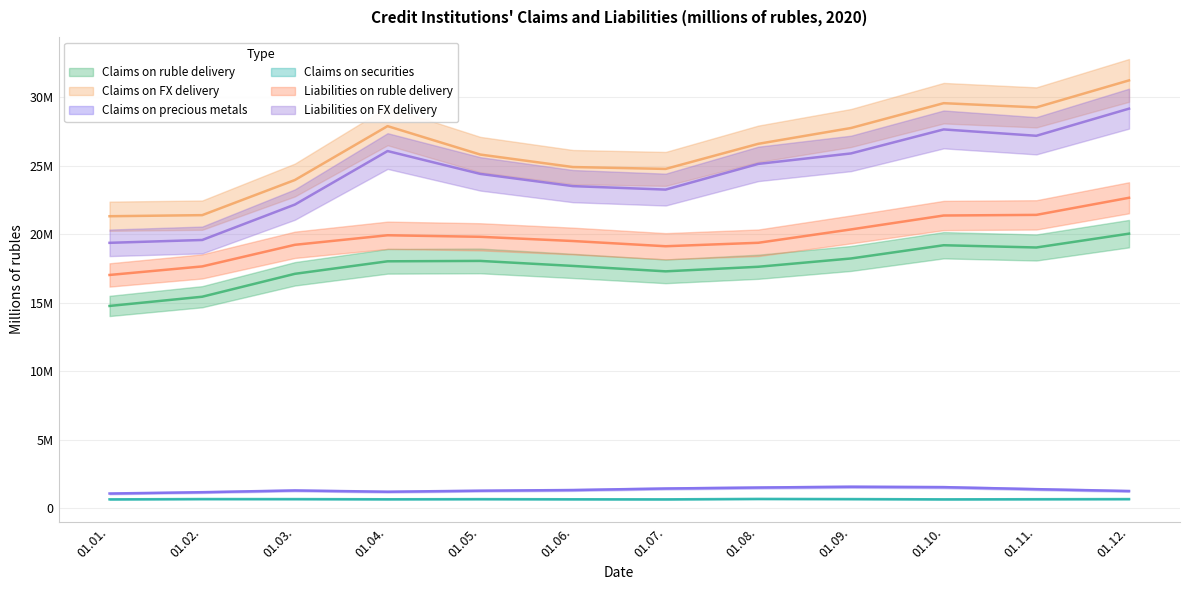

Which category has the lowest value across all series?

01.01.